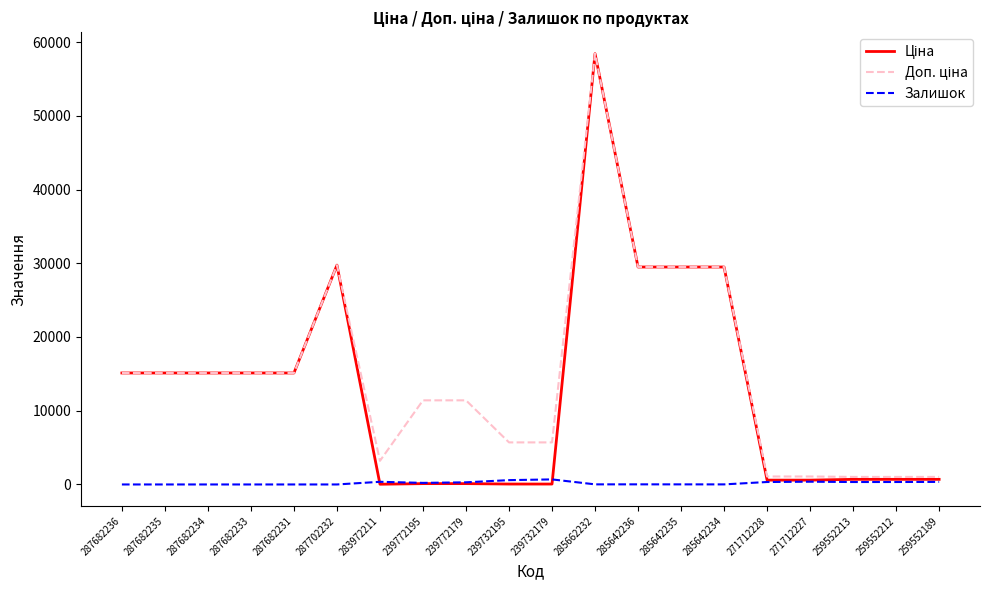

At which category is the sum across all series the highest?

285662232